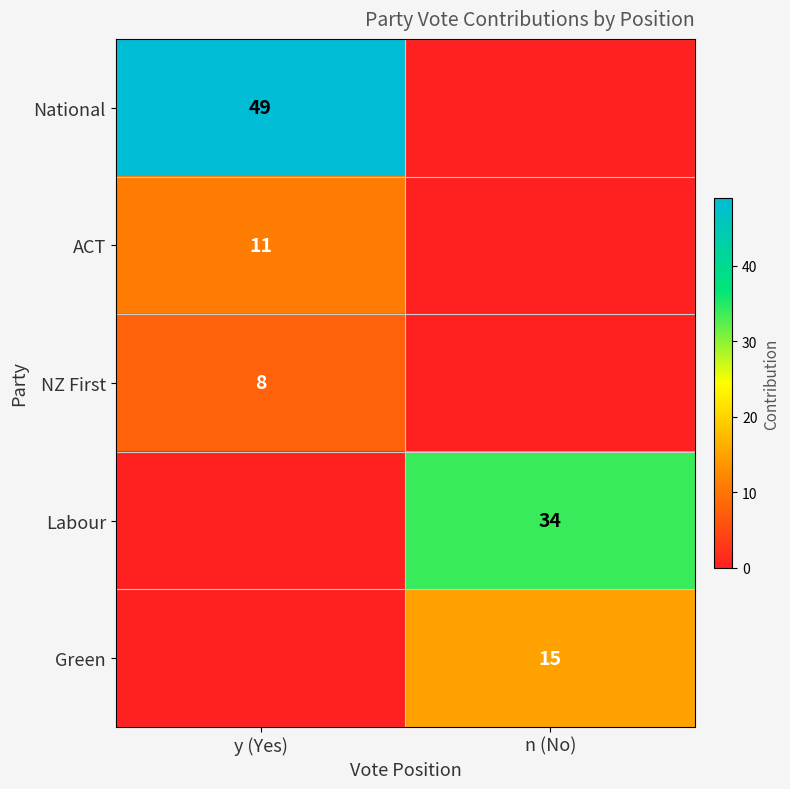

Is it true that NZ First equals 8 at y (Yes)?

True